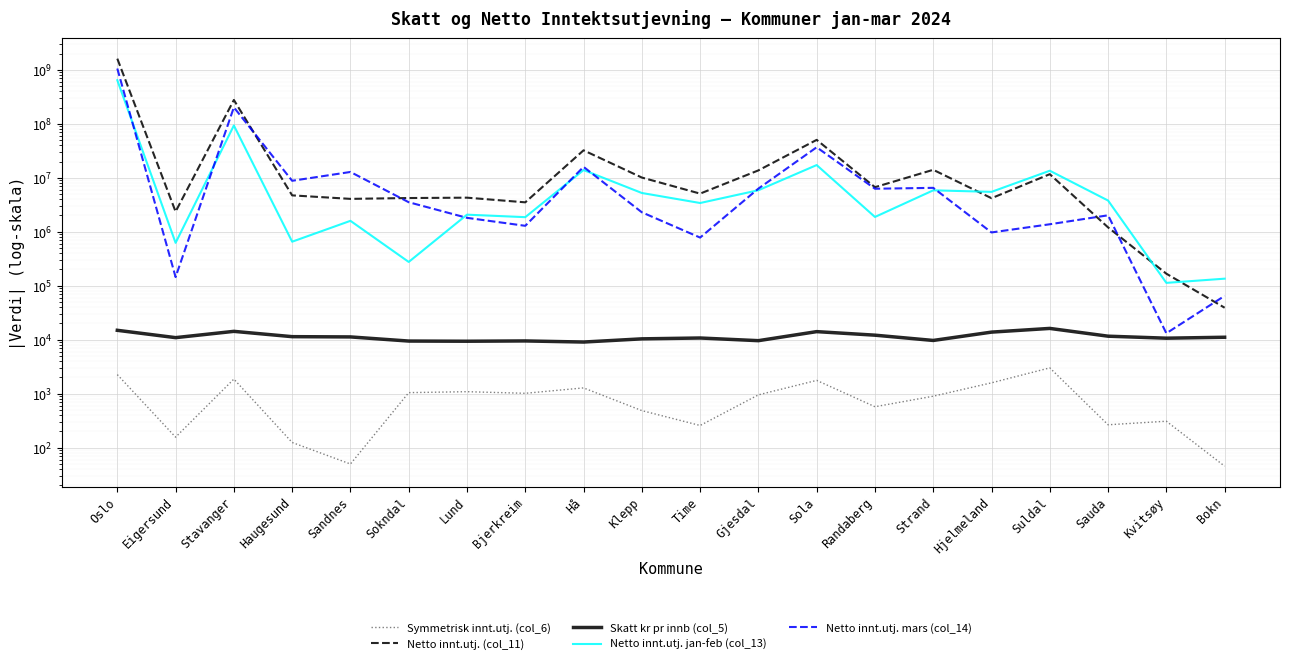

What is the label of the 19th point from the right?

Eigersund